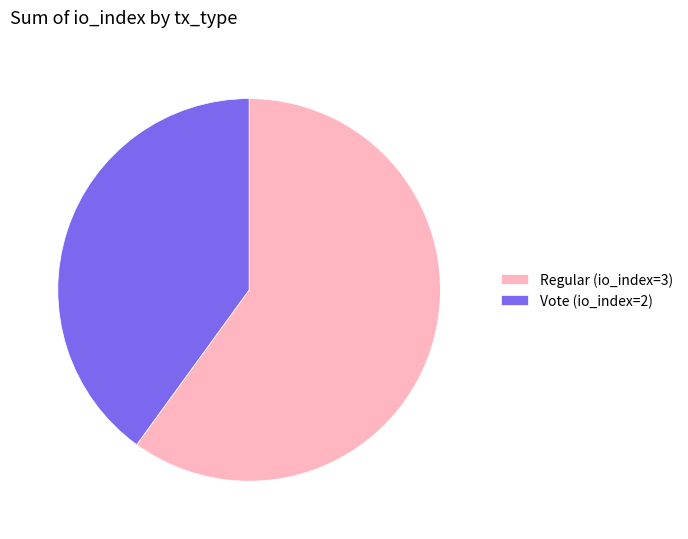

Is the sum of Vote (io_index=2) and Regular (io_index=3) greater than half?

Yes